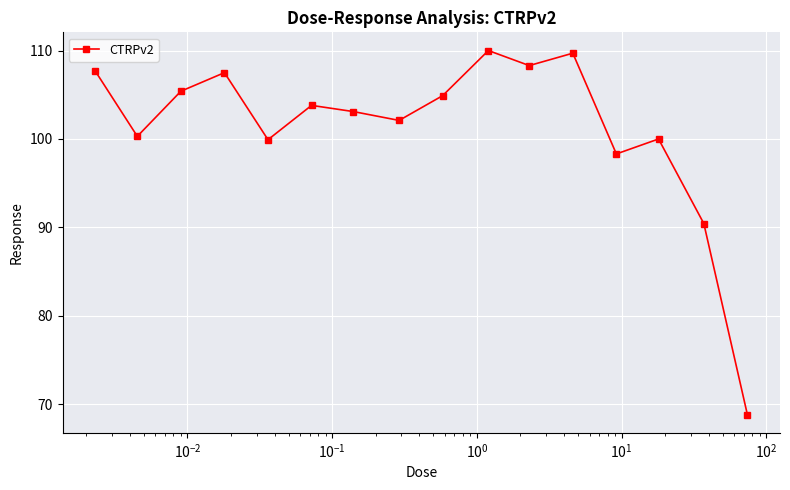

True or false: there are more than 0 points higher than both neighbors.

True